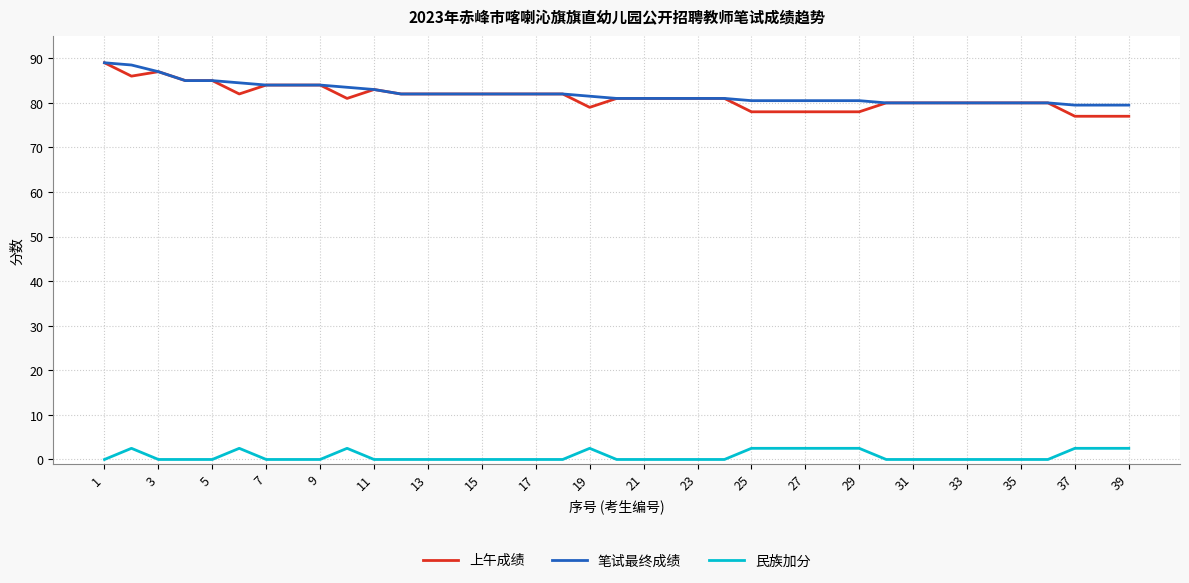

Which series has the largest range (max minus min)?

上午成绩